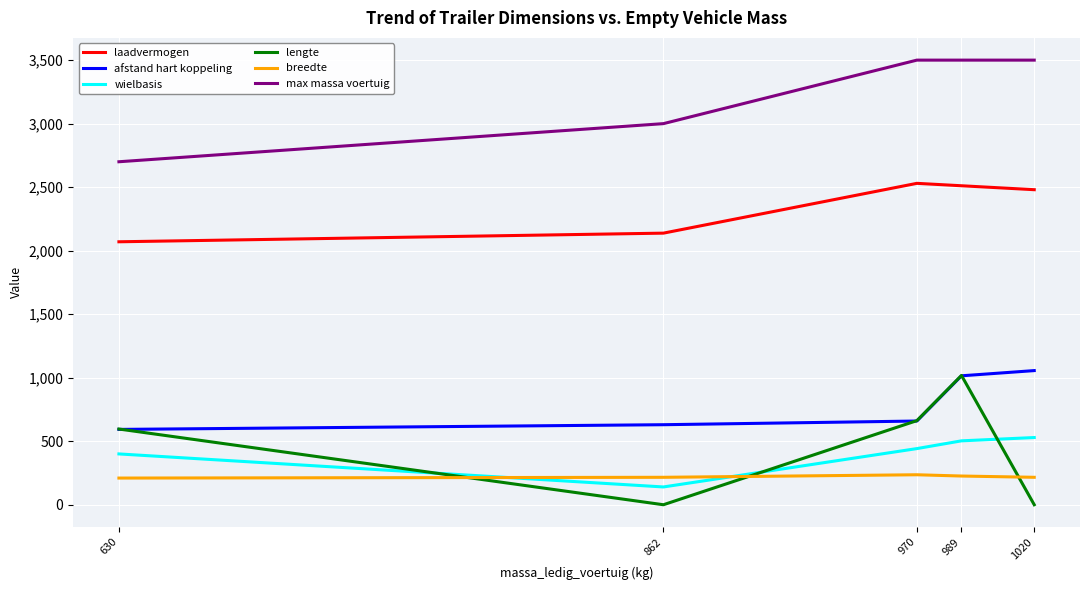

At 1020, list the series in order from smallest to largest.

lengte, breedte, wielbasis, afstand hart koppeling, laadvermogen, max massa voertuig